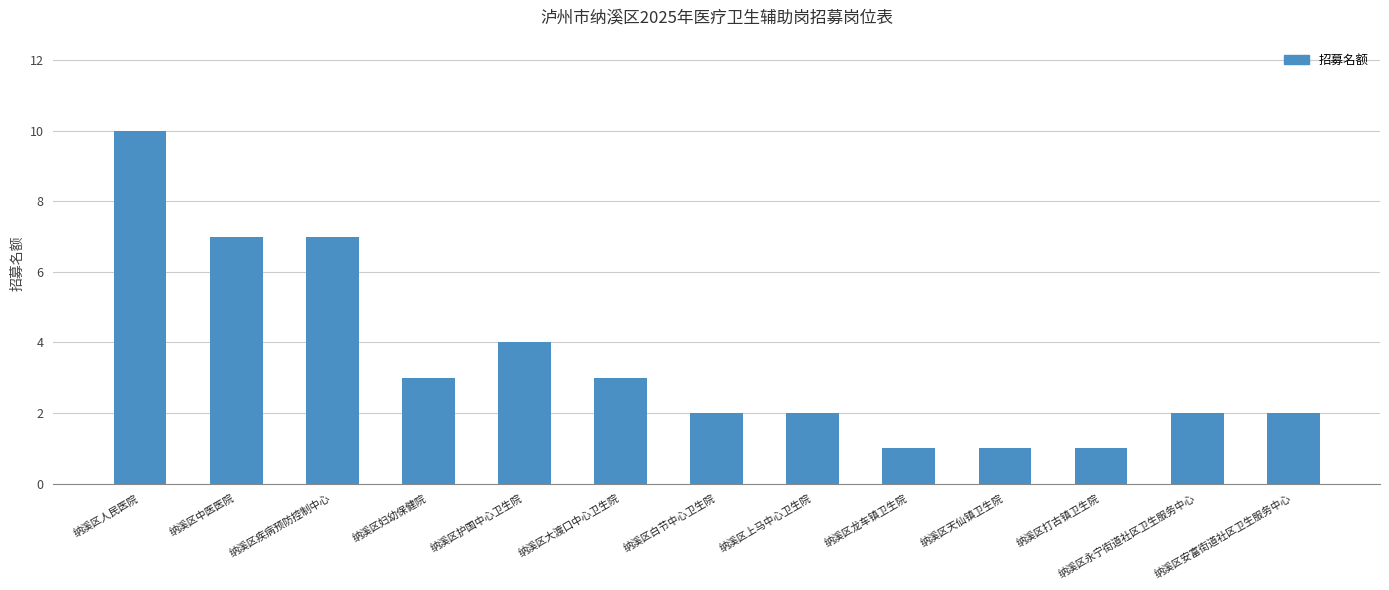

Reading left to right, list all the values displayed in this chart.

纳溪区人民医院=10	纳溪区中医医院=7	纳溪区疾病预防控制中心=7	纳溪区妇幼保健院=3	纳溪区护国中心卫生院=4	纳溪区大渡口中心卫生院=3	纳溪区白节中心卫生院=2	纳溪区上马中心卫生院=2	纳溪区龙车镇卫生院=1	纳溪区天仙镇卫生院=1	纳溪区打古镇卫生院=1	纳溪区永宁街道社区卫生服务中心=2	纳溪区安富街道社区卫生服务中心=2